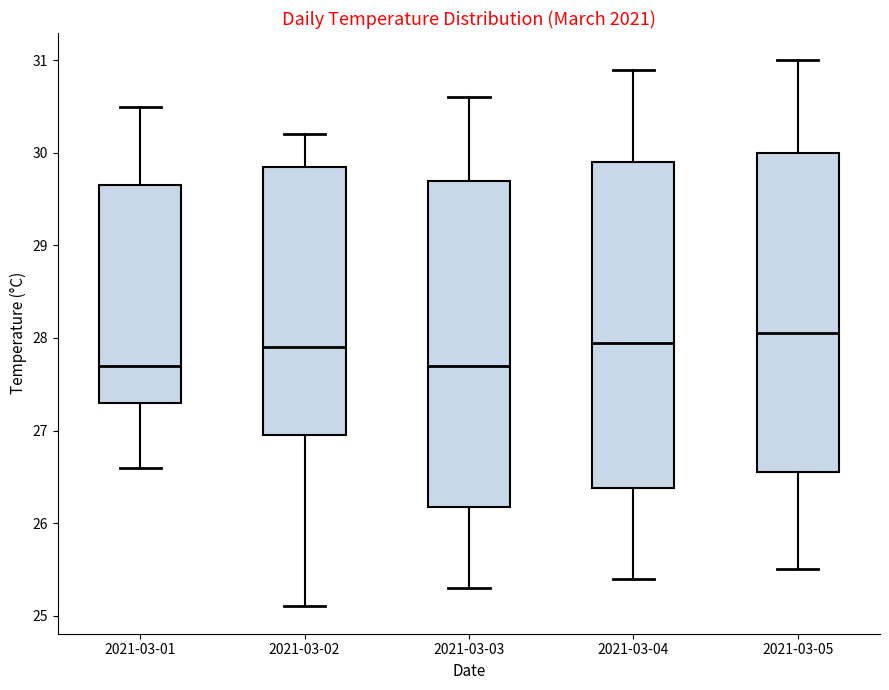

Where does the lower whisker of the box for 2021-03-02 end on the y-axis? The values are not printed on the chart, so give them approximately, as read against the axis.

25.1